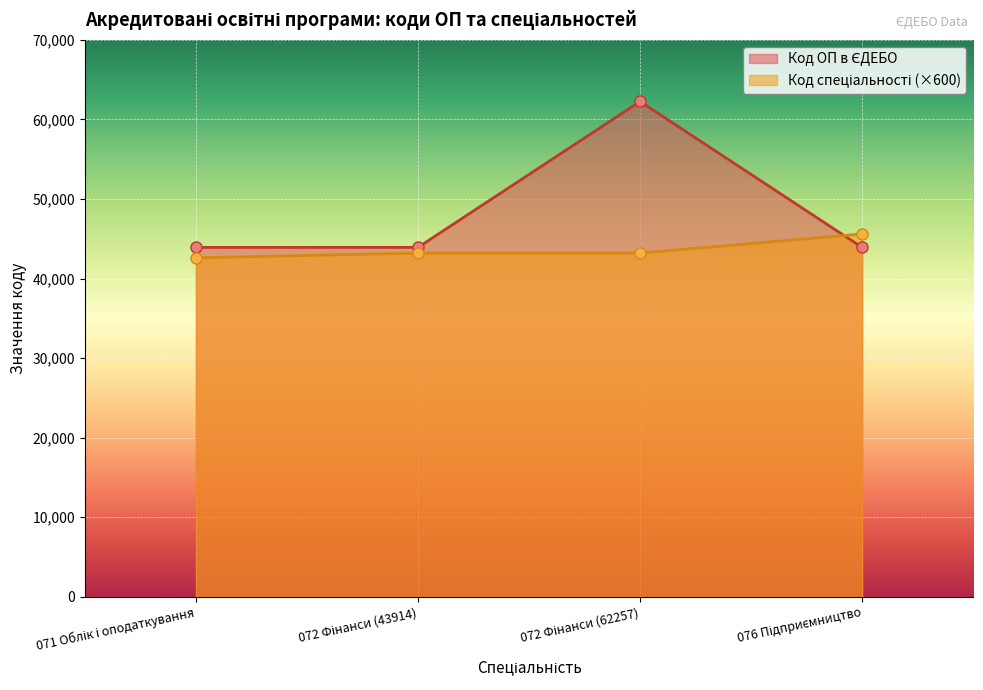

What are all the series names shown in the legend?

Код ОП в ЄДЕБО, Код спеціальності